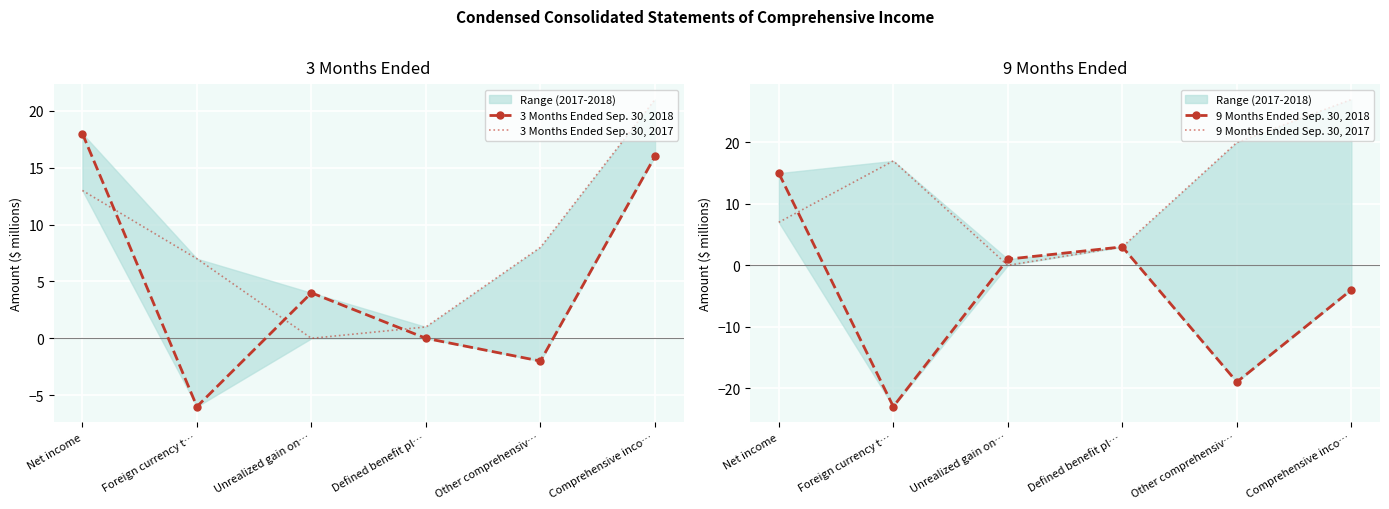

Which series has the largest range (max minus min)?

9 Months Ended Sep. 30, 2018